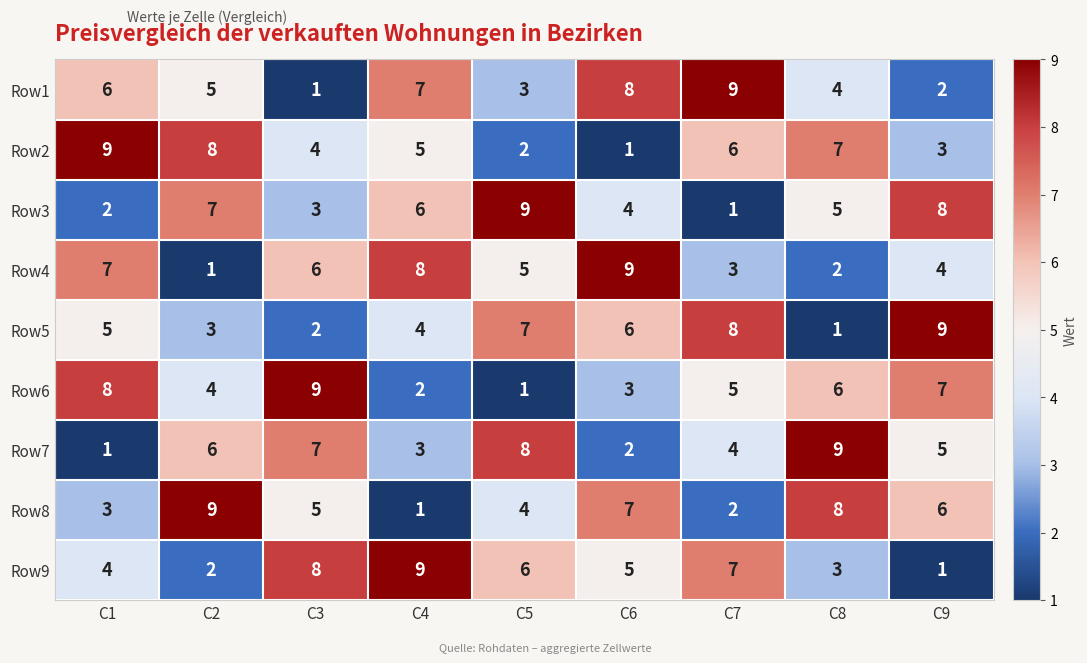

Rank the series at C4 from highest to lowest value.

Row9, Row4, Row1, Row3, Row2, Row5, Row7, Row6, Row8